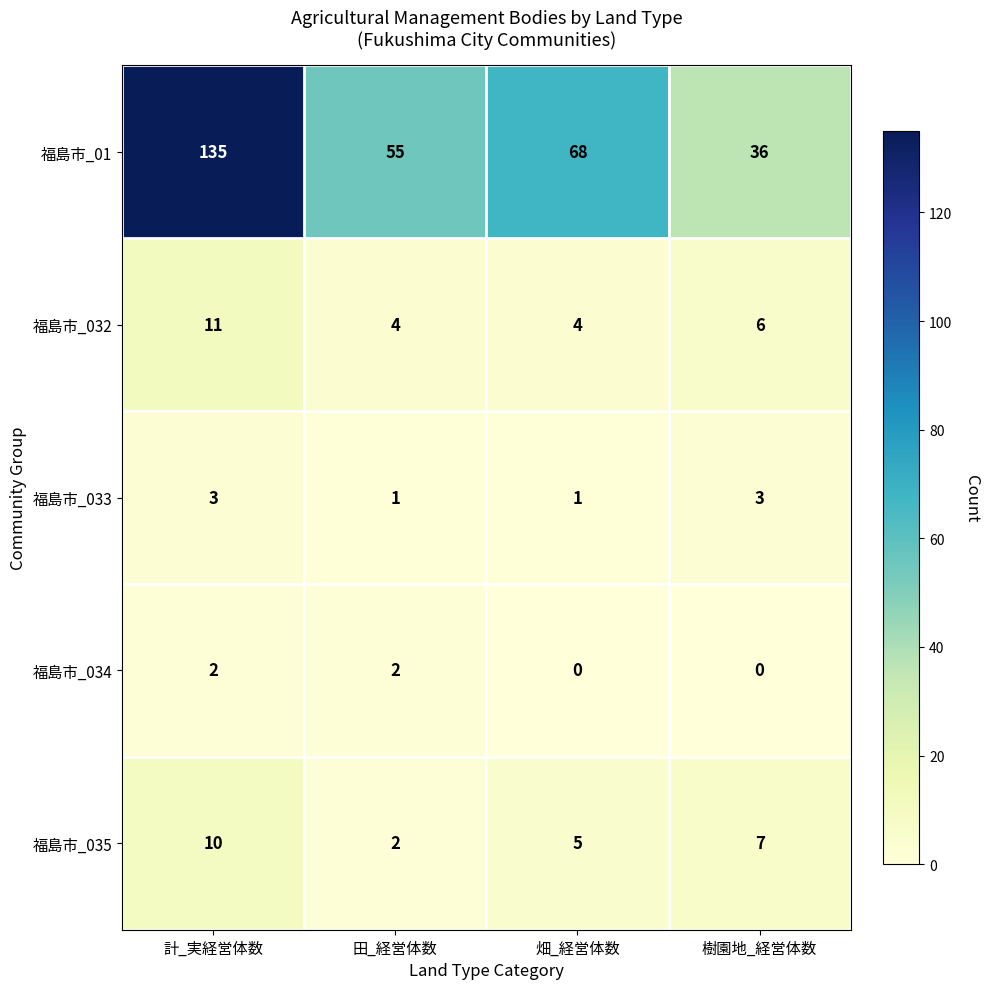

The value of 福島市_033 at 計_実経営体数 is 5. True or false?

False